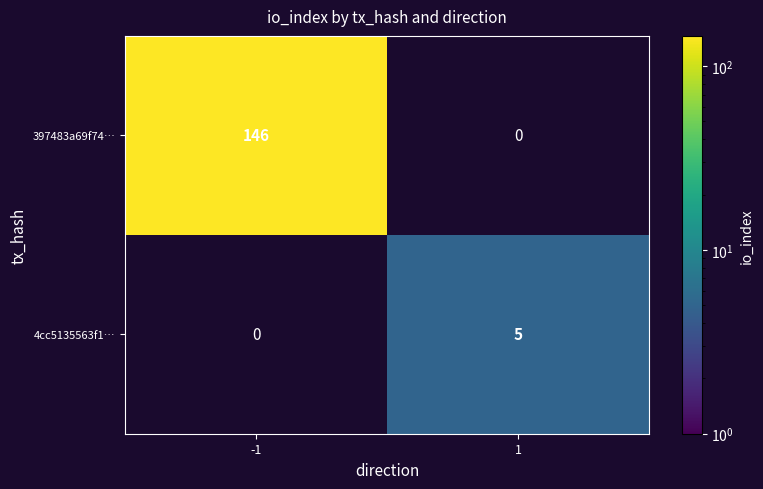

Reading left to right, extract all data points from this chart.

397483a69f74…: -1=146	1=0
4cc5135563f1…: -1=0	1=5